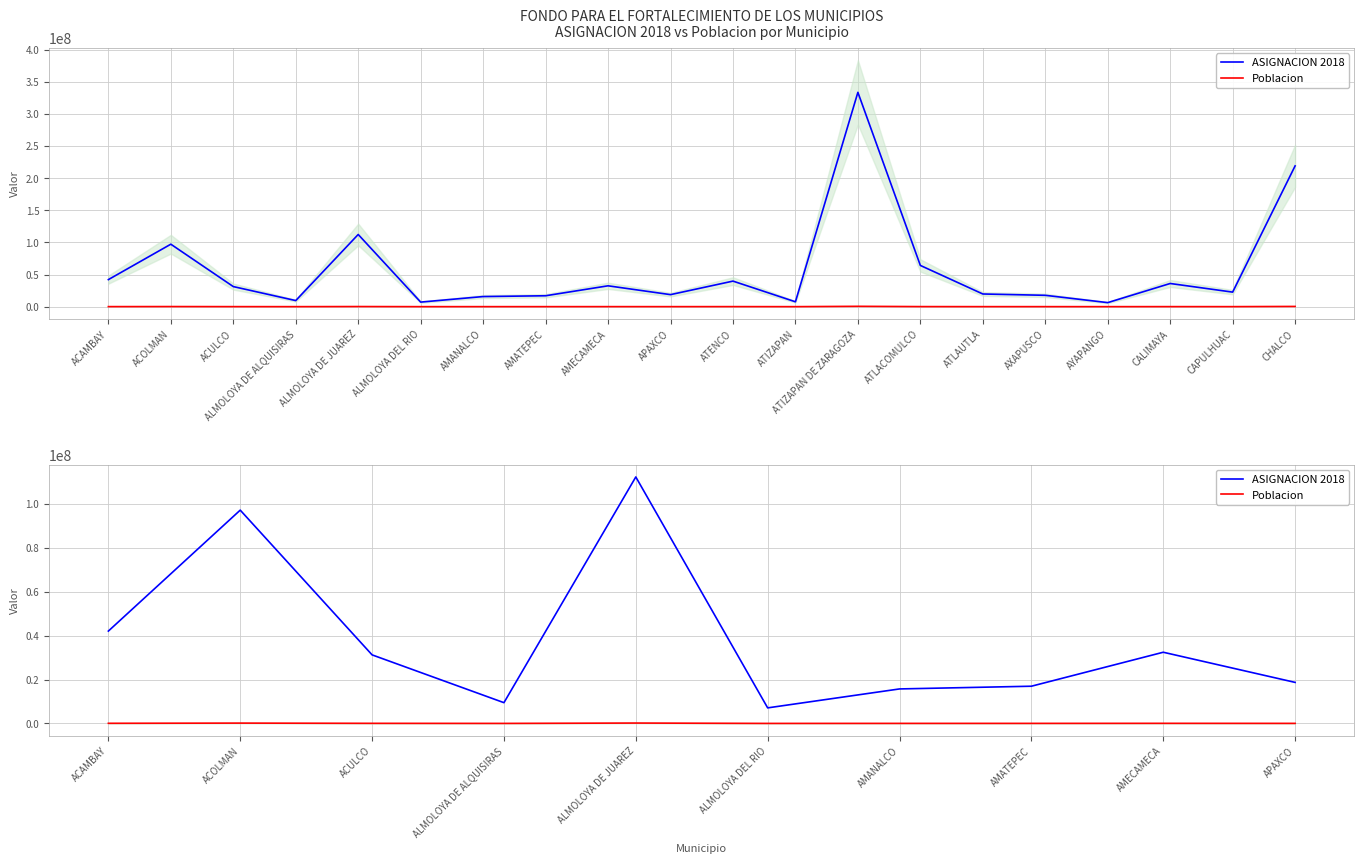

True or false: Poblacion and ASIGNACION 2018 cross at least once.

False